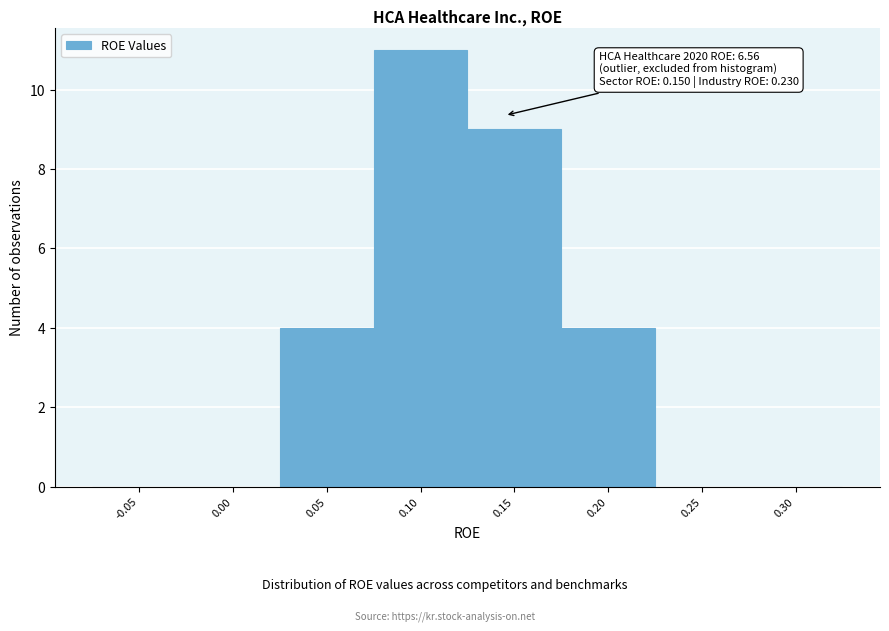

Reading left to right, what are all the values shown in this chart?

-0.05=0	0.00=0	0.05=4	0.10=11	0.15=9	0.20=4	0.25=0	0.30=0